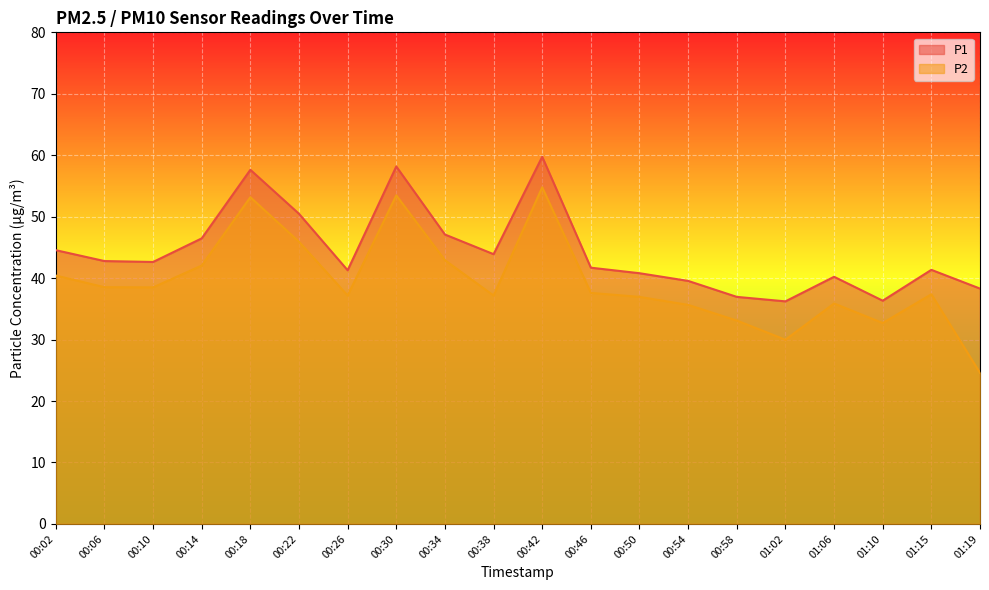

True or false: P1 has more than 2 points higher than both neighbors.

True